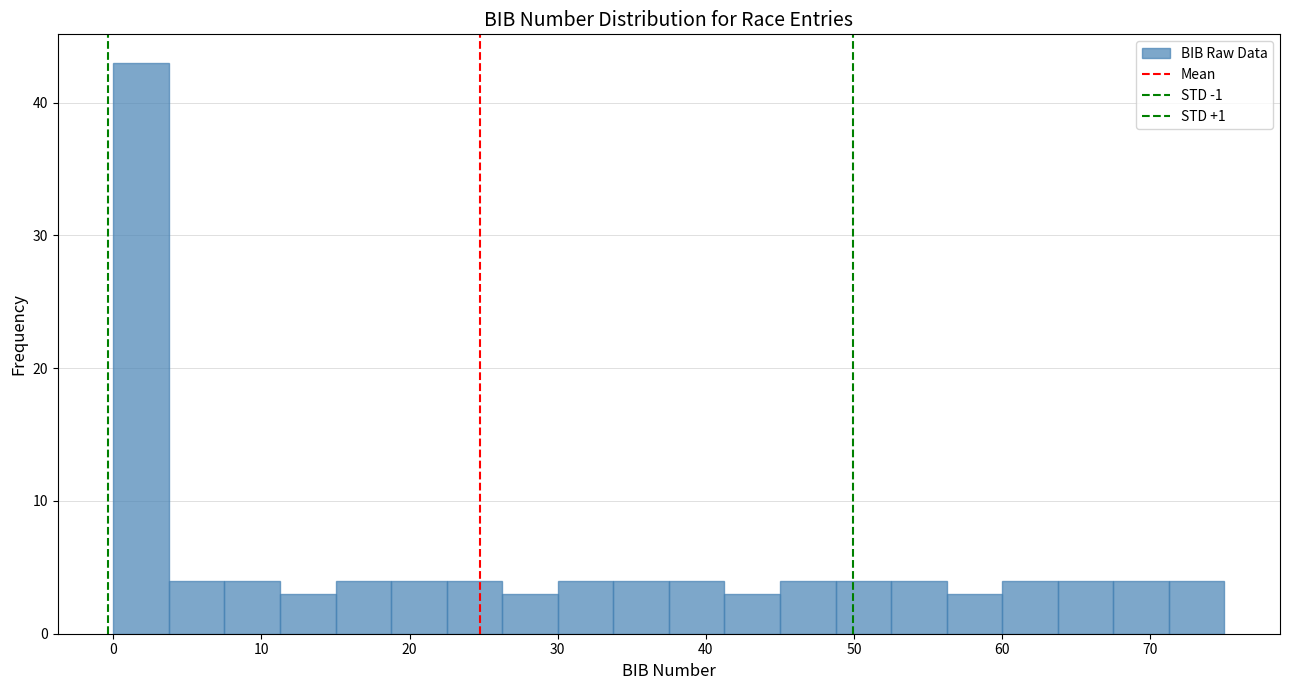

Read against the x-axis, roughly where is the centre of the tallest bar?

2